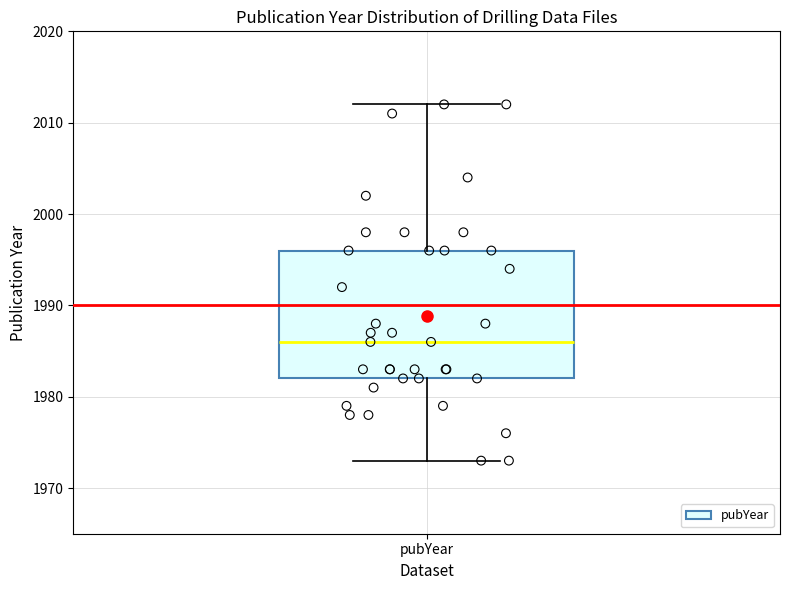

Transcribe this box plot: give where the median line is, the range the box spans, and where the two whiskers end, as read against the y-axis. The values are not printed on the chart, so give them approximately, as read against the axis.

median 1986, box 1982 to 1996, whiskers 1973 to 2012